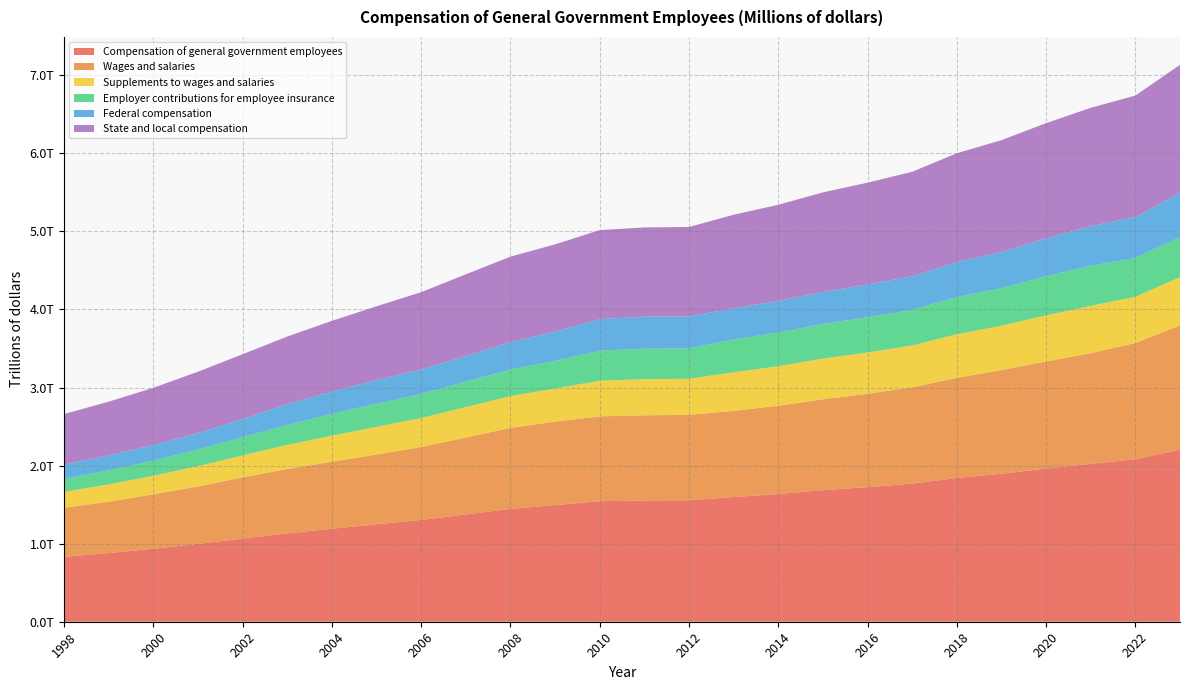

Reading right to left, list all the values displayed in this chart.

Compensation of general government employees: 2023=2206713	2022=2081344	2021=2023371	2020=1962397	2019=1895711	2018=1841630	2017=1769234	2016=1724416	2015=1685196	2014=1636622	2013=1597567	2012=1556182	2011=1553545	2010=1543907	2009=1493742	2008=1445445	2007=1374818	2006=1304365	2005=1248376	2004=1191819	2003=1132613	2002=1065473	2001=996568	2000=934926	1999=879774	1998=832147
Wages and salaries: 2023=1589389	2022=1489070	2021=1417622	2020=1370945	2019=1328256	2018=1282584	2017=1233594	2016=1196055	2015=1164699	2014=1130693	2013=1103954	2012=1094595	2011=1090590	2010=1087019	2009=1070027	2008=1038039	2007=984894	2006=934247	2005=894438	2004=857639	2003=823934	2002=784200	2001=736425	2000=698237	1999=657775	1998=628007
Supplements to wages and salaries: 2023=617324	2022=592274	2021=605749	2020=591452	2019=567454	2018=559045	2017=535640	2016=528362	2015=520497	2014=505929	2013=493613	2012=461587	2011=462955	2010=456887	2009=423715	2008=407406	2007=389924	2006=370117	2005=353938	2004=334180	2003=308679	2002=281274	2001=260142	2000=236688	1999=221998	1998=204140
Employer contributions for employee insurance: 2023=514395	2022=496303	2021=513227	2020=499667	2019=482292	2018=476816	2017=456276	2016=451414	2015=444590	2014=431720	2013=420844	2012=388531	2011=390266	2010=385517	2009=353171	2008=340727	2007=326236	2006=308800	2005=296501	2004=279006	2003=255876	2002=231318	2001=213322	2000=192551	1999=180052	1998=164130
Federal compensation: 2023=564712	2022=525663	2021=508234	2020=487178	2019=462440	2018=448434	2017=430318	2016=421113	2015=409923	2014=404166	2013=399805	2012=409055	2011=411615	2010=402794	2009=375833	2008=349555	2007=329066	2006=314522	2005=303468	2004=284269	2003=267708	2002=236331	2001=211183	2000=202447	1999=191683	1998=185847
State and local compensation: 2023=1642001	2022=1555680	2021=1515137	2020=1475220	2019=1433271	2018=1393196	2017=1338917	2016=1303303	2015=1275273	2014=1232456	2013=1197762	2012=1147127	2011=1141931	2010=1141113	2009=1117909	2008=1095890	2007=1045751	2006=989842	2005=944909	2004=907550	2003=864904	2002=829142	2001=785384	2000=732479	1999=688090	1998=646300